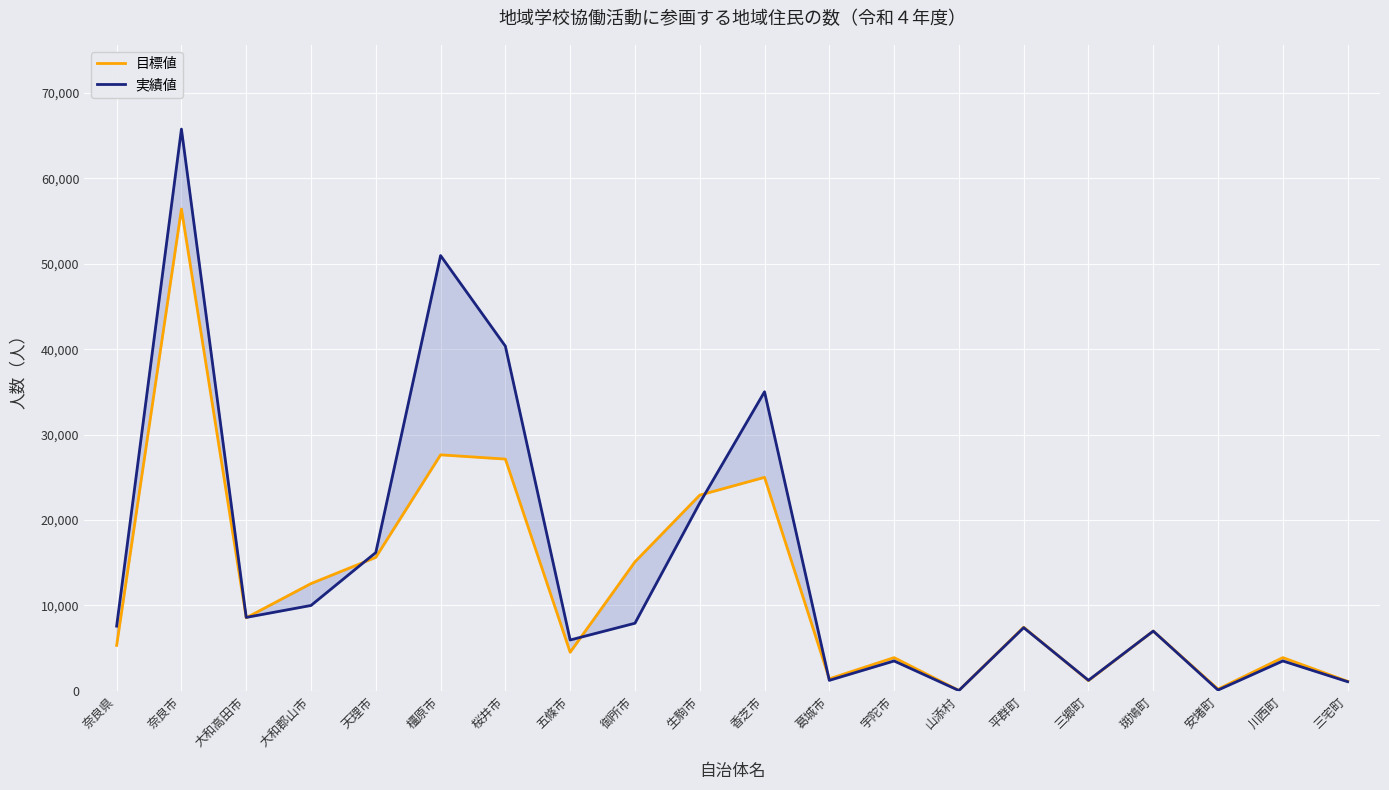

What is the difference between the 目標値 values at 安堵町 and 橿原市?

27435